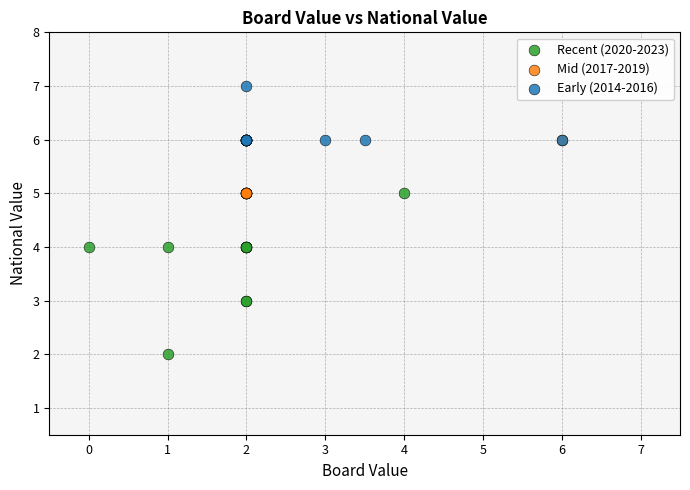

Which series contains the highest Y value?

Early (2014-2016)